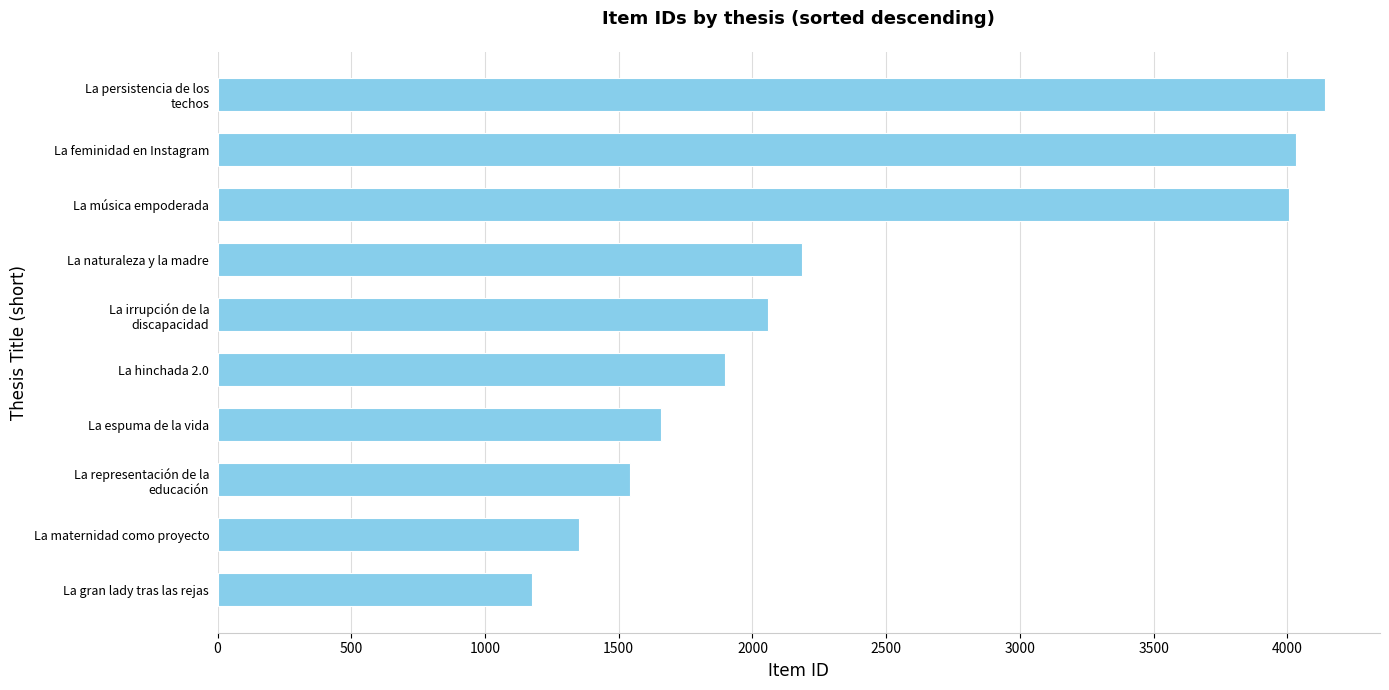

How many categories are shown in the chart?

10